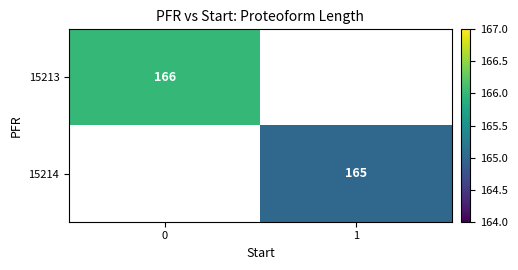

The 15213 series shows 78 at 0. True or false?

False